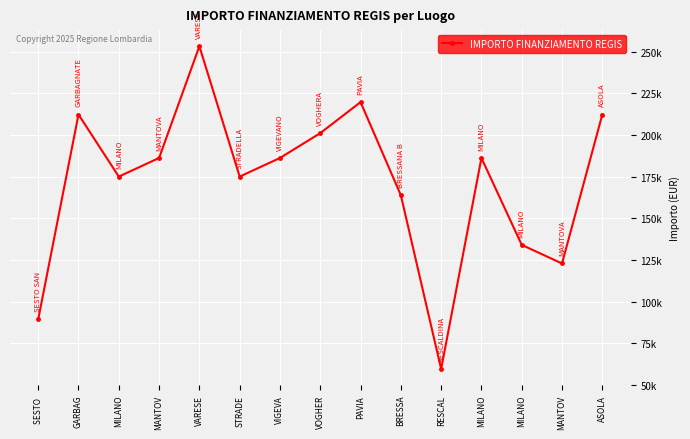

Is this an area chart (filled region under the line)?

No